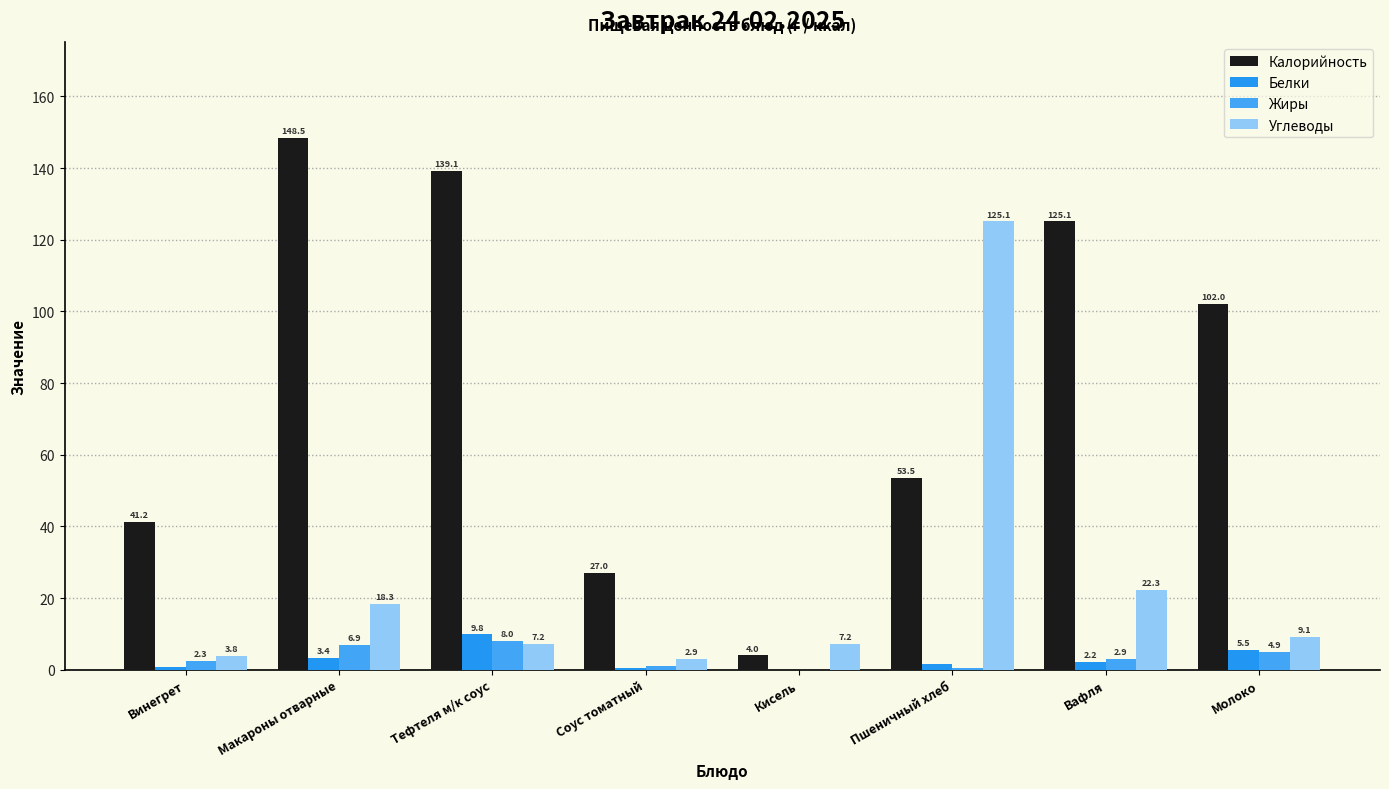

How many values in the Углеводы series exceed 9?

4